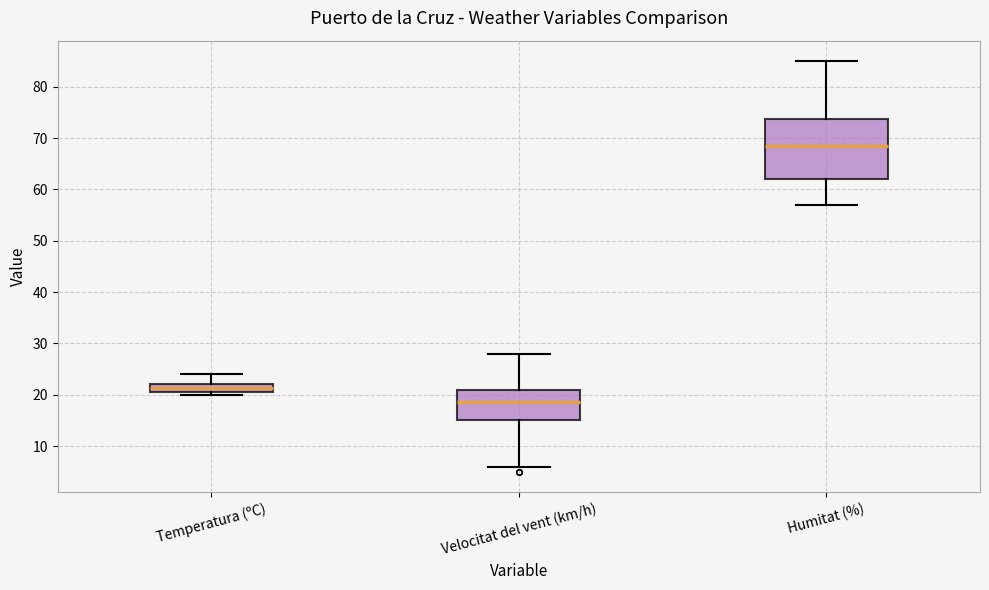

Reading left to right, transcribe this box plot: for each box, give where its median line is, the range the box spans, and where its two whiskers end, as read against the y-axis. The values are not printed on the chart, so give them approximately, as read against the axis.

Temperatura (ºC): median 21, box 20 to 22, whiskers 20 (just below the box's lower edge) to 24
Velocitat del vent (km/h): median 19, box 15 to 21, whiskers 6 to 28
Humitat (%): median 69, box 62 to 74, whiskers 57 to 85